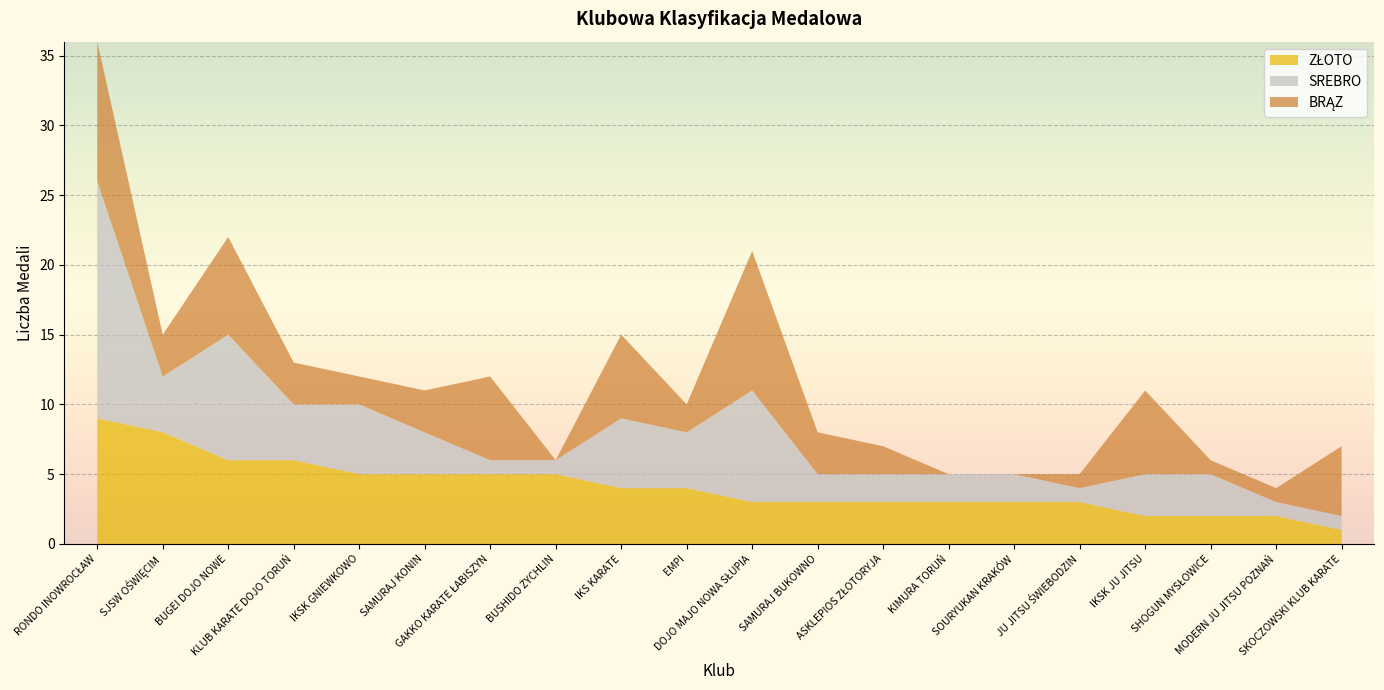

Reading right to left, transcribe all the data shown in this chart.

ZŁOTO: SKOCZOWSKI KLUB KARATE=1	MODERN JU JITSU POZNAŃ=2	SHOGUN MYSŁOWICE=2	IKSK JU JITSU=2	JU JITSU ŚWIEBODZIN=3	SOURYUKAN KRAKÓW=3	KIMURA TORUŃ=3	ASKLEPIOS ZŁOTORYJA=3	SAMURAJ BUKOWNO=3	DOJO MAJO NOWA SŁUPIA=3	EMPI=4	IKS KARATE=4	BUSHIDO ŻYCHLIN=5	GAKKO KARATE ŁABISZYN=5	SAMURAJ KONIN=5	IKSK GNIEWKOWO=5	KLUB KARATE DOJO TORUŃ=6	BUGEI DOJO NOWE=6	SJSW OŚWIĘCIM=8	RONDO INOWROCŁAW=9
SREBRO: SKOCZOWSKI KLUB KARATE=1	MODERN JU JITSU POZNAŃ=1	SHOGUN MYSŁOWICE=3	IKSK JU JITSU=3	JU JITSU ŚWIEBODZIN=1	SOURYUKAN KRAKÓW=2	KIMURA TORUŃ=2	ASKLEPIOS ZŁOTORYJA=2	SAMURAJ BUKOWNO=2	DOJO MAJO NOWA SŁUPIA=8	EMPI=4	IKS KARATE=5	BUSHIDO ŻYCHLIN=1	GAKKO KARATE ŁABISZYN=1	SAMURAJ KONIN=3	IKSK GNIEWKOWO=5	KLUB KARATE DOJO TORUŃ=4	BUGEI DOJO NOWE=9	SJSW OŚWIĘCIM=4	RONDO INOWROCŁAW=17
BRĄZ: SKOCZOWSKI KLUB KARATE=5	MODERN JU JITSU POZNAŃ=1	SHOGUN MYSŁOWICE=1	IKSK JU JITSU=6	JU JITSU ŚWIEBODZIN=1	SOURYUKAN KRAKÓW=0	KIMURA TORUŃ=0	ASKLEPIOS ZŁOTORYJA=2	SAMURAJ BUKOWNO=3	DOJO MAJO NOWA SŁUPIA=10	EMPI=2	IKS KARATE=6	BUSHIDO ŻYCHLIN=0	GAKKO KARATE ŁABISZYN=6	SAMURAJ KONIN=3	IKSK GNIEWKOWO=2	KLUB KARATE DOJO TORUŃ=3	BUGEI DOJO NOWE=7	SJSW OŚWIĘCIM=3	RONDO INOWROCŁAW=10